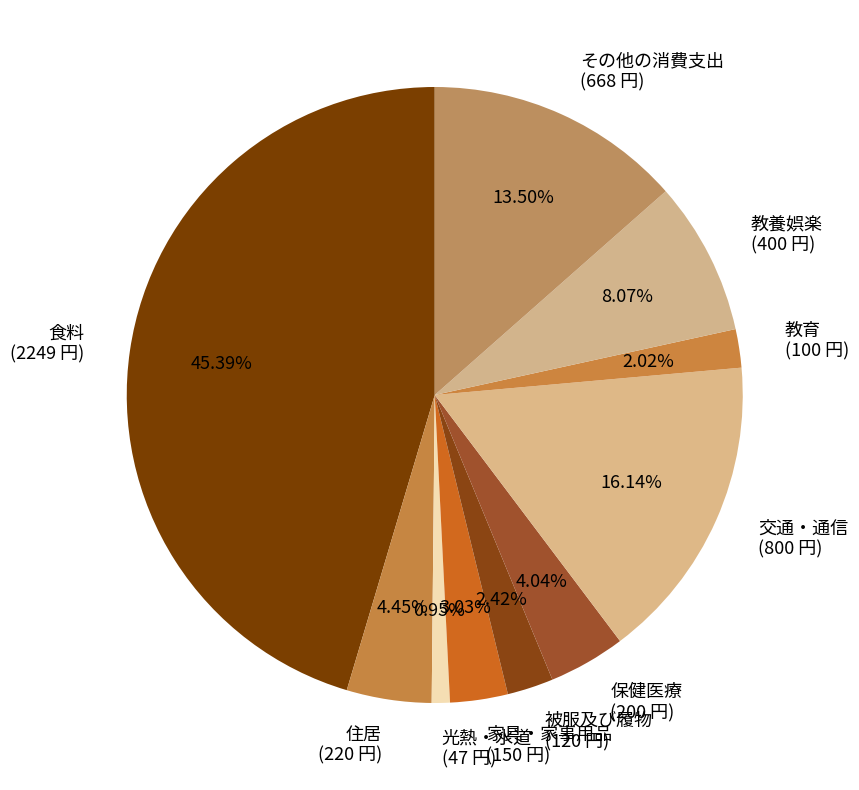

What is the largest slice in the pie chart?

食料